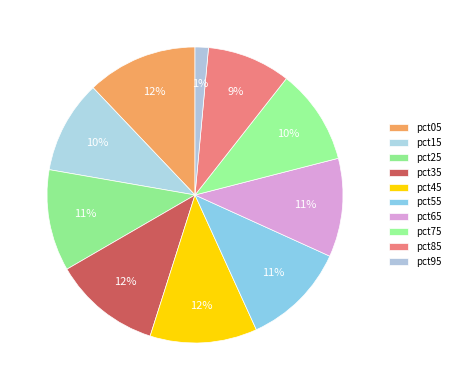

To the nearest percent, what is the combined percentage of pct55 and pct05?

24%